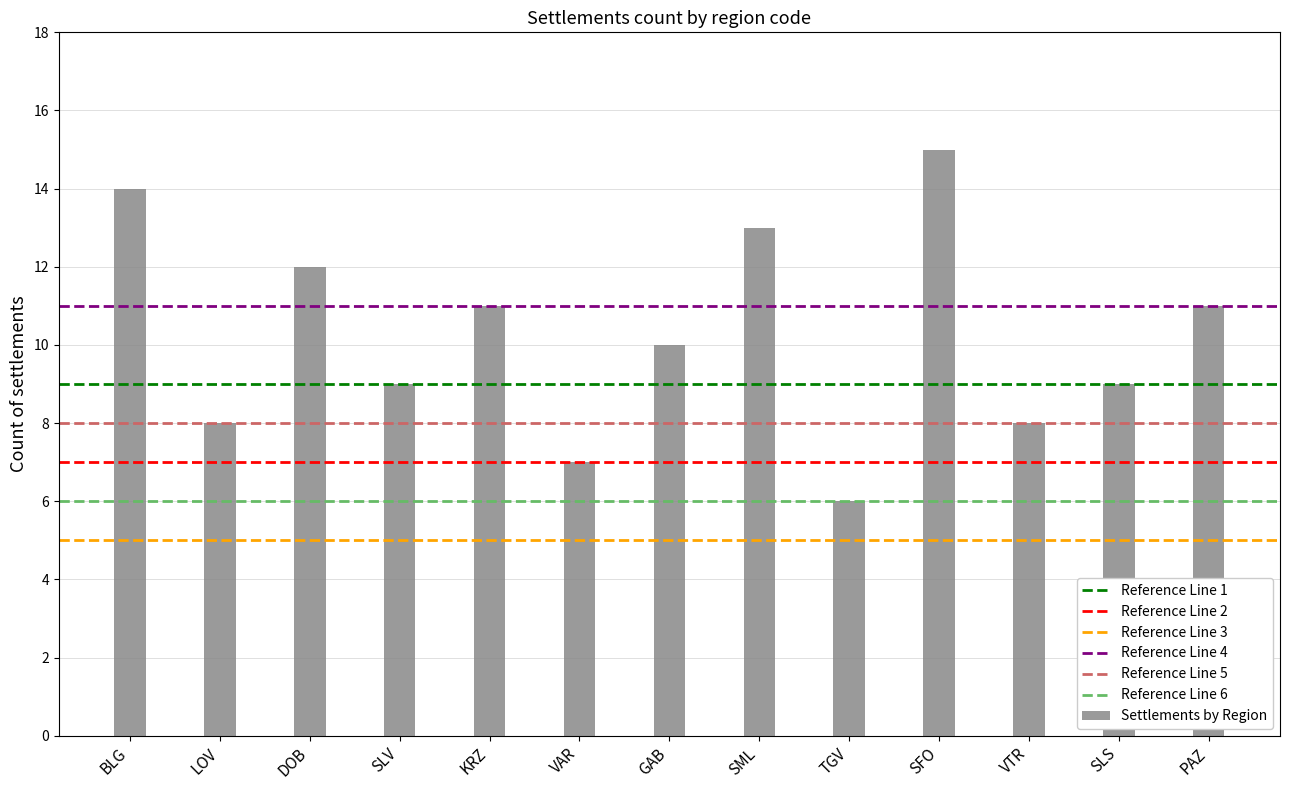

The chart shows a value of 19 at KRZ. True or false?

False